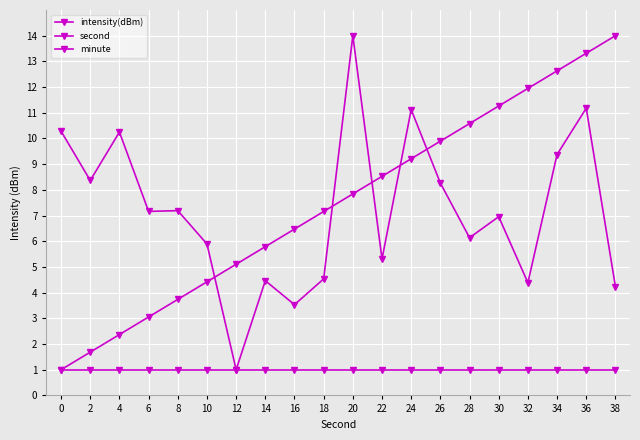

How many data points in second are above 7?

11